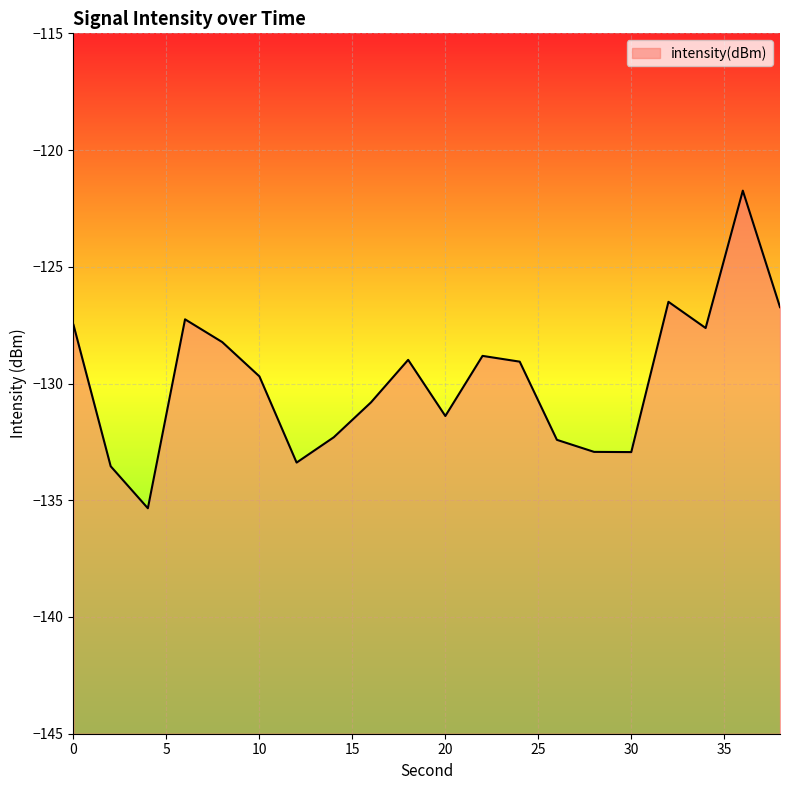

True or false: there are more than 0 points higher than both neighbors.

True